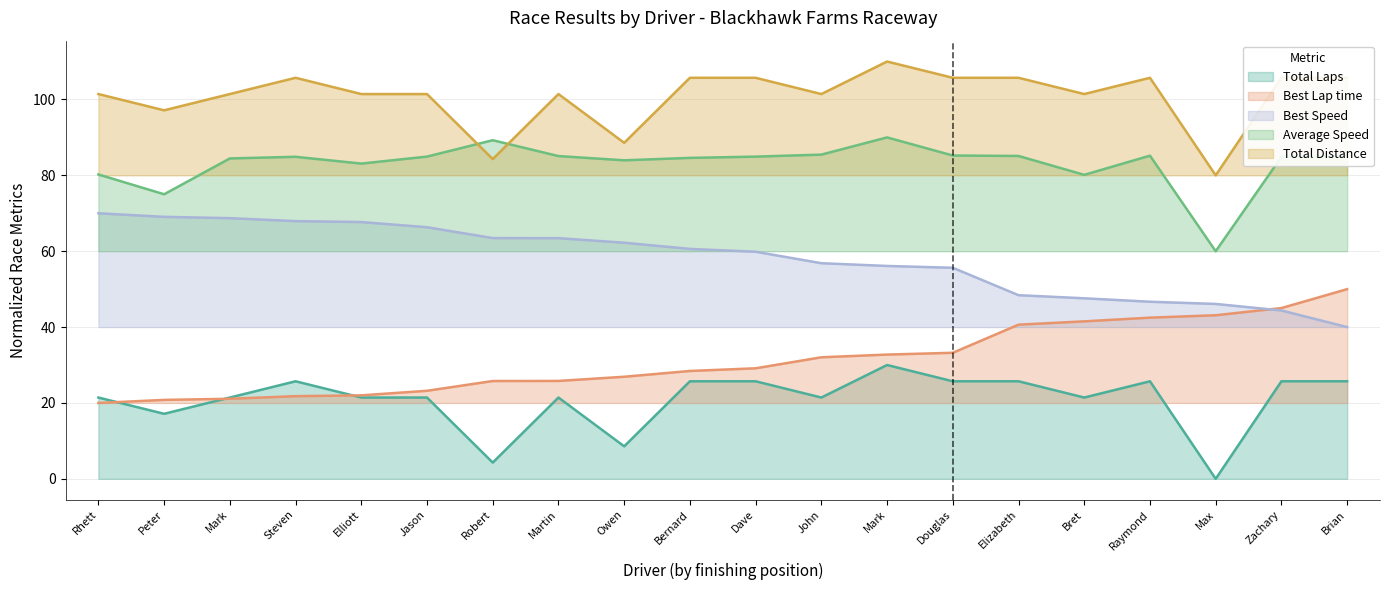

What are all the series names shown in the legend?

Total Laps, Best Lap time, Best Speed, Average Speed, Total Distance